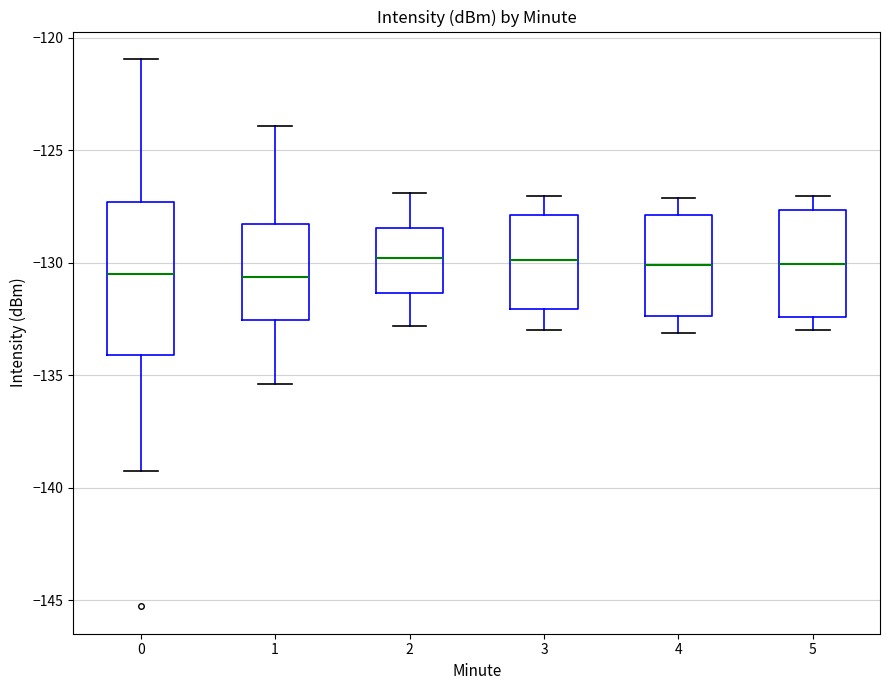

Which box is the tallest, from its lower edge to its upper edge?

0